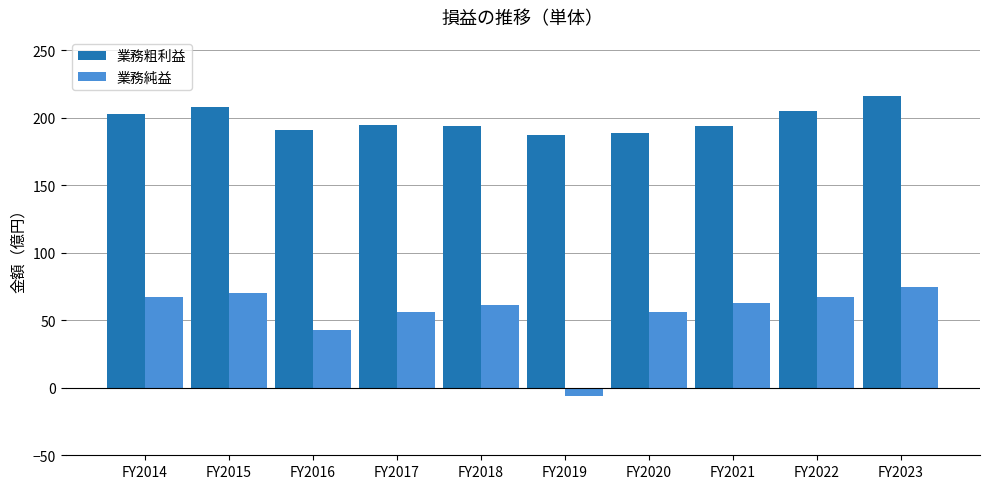

What is the minimum value for 業務粗利益?

187